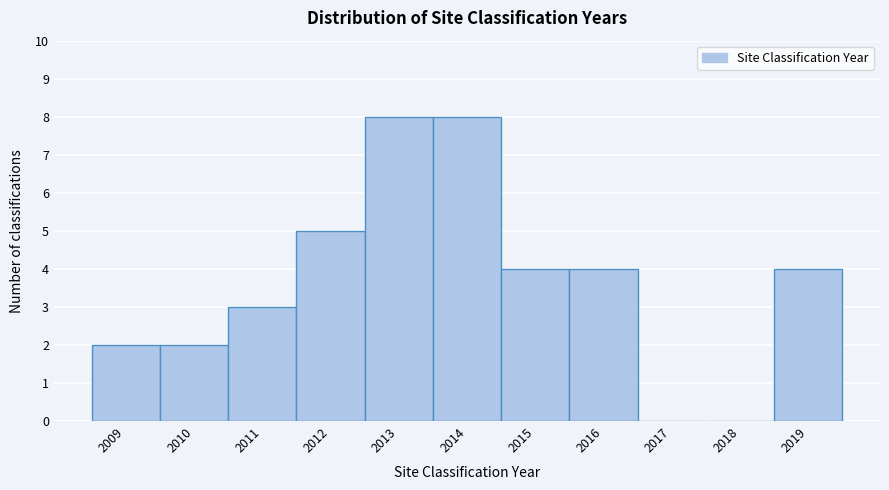

Reading left to right, transcribe all the data shown in this chart.

2009=2	2010=2	2011=3	2012=5	2013=8	2014=8	2015=4	2016=4	2017=0	2018=0	2019=4